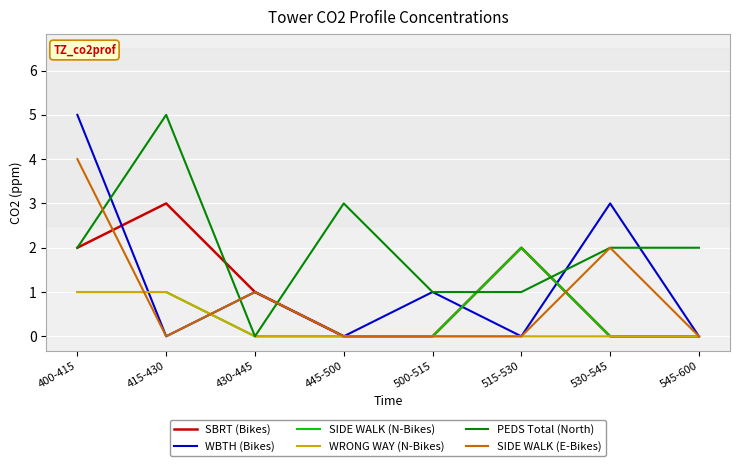

What position from the left is 515-530?

6